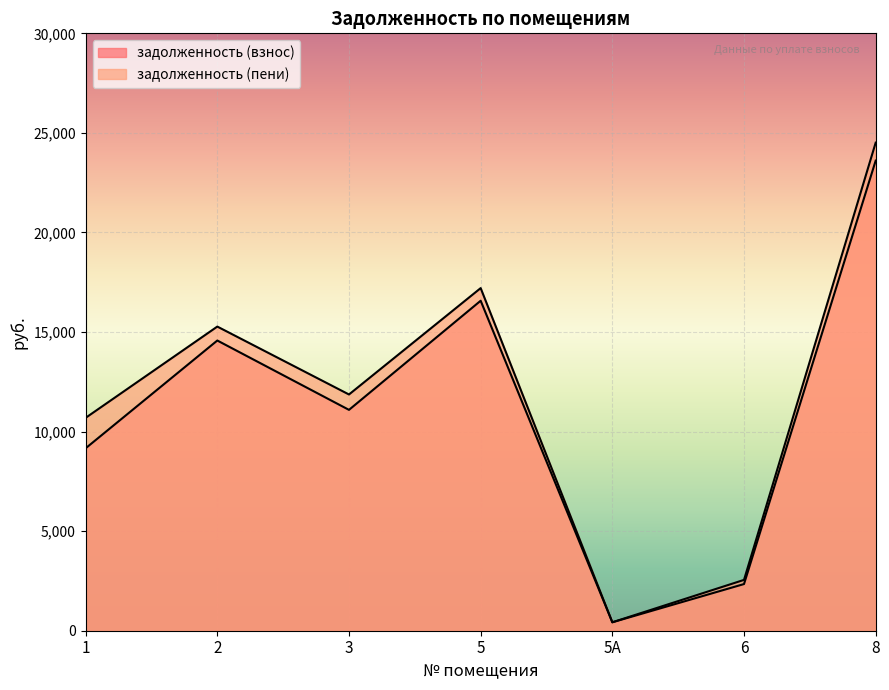

True or false: задолженность (взнос) and задолженность (пени) cross at least once.

False